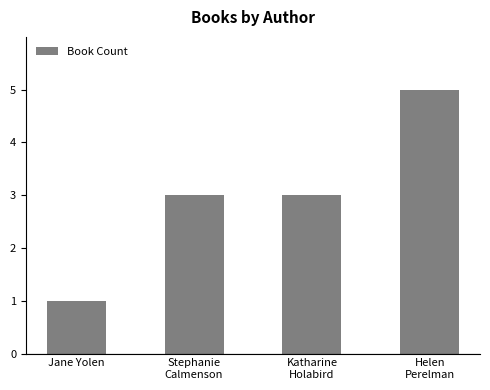

What is the sum of all values?

12